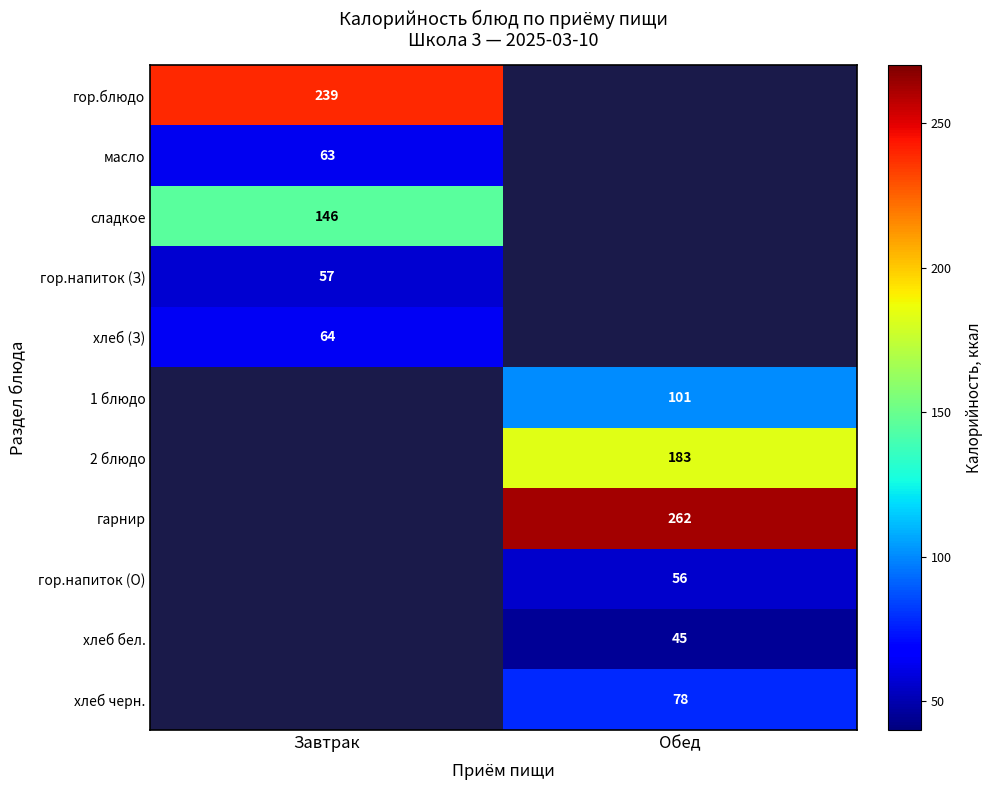

Is it true that хлеб (З) equals 113 at Завтрак?

False